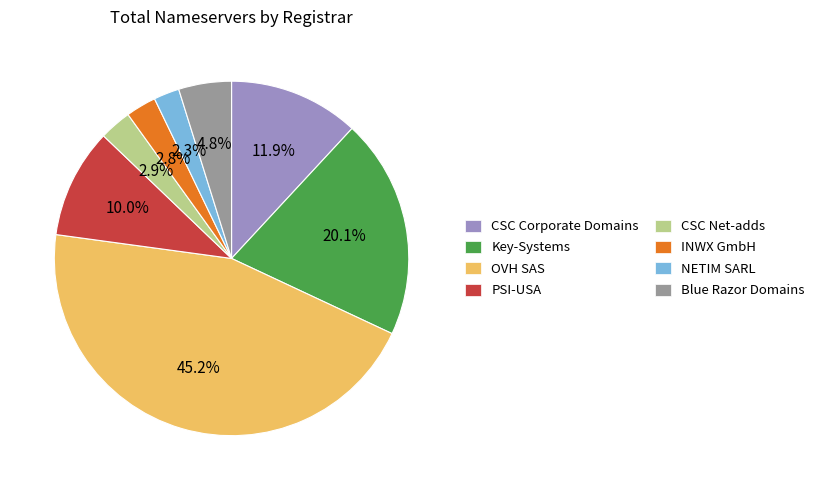

To the nearest percent, what is the difference between the largest and smallest slice percentages?

43%